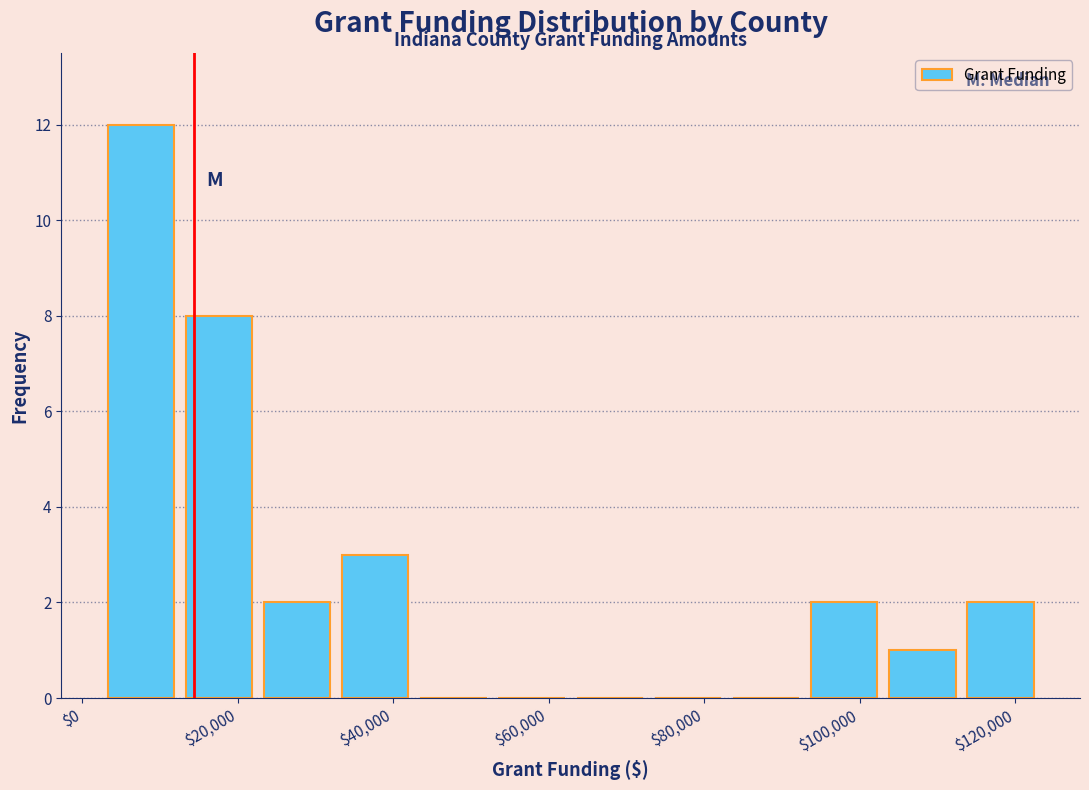

Reading left to right, transcribe this chart: for each bar, give the range it covers on the x-axis and its height. Neither the bar edges nor the heights are printed on the chart, so give them approximately, as read against the axes.

2000 to 12000: 12
12000 to 22000: 8
22000 to 32000: 2
32000 to 42000: 3
42000 to 52000: 0
52000 to 62000: 0
62000 to 72000: 0
72000 to 82000: 0
82000 to 92000: 0
92000 to 104000: 2
104000 to 114000: 1
114000 to 124000: 2